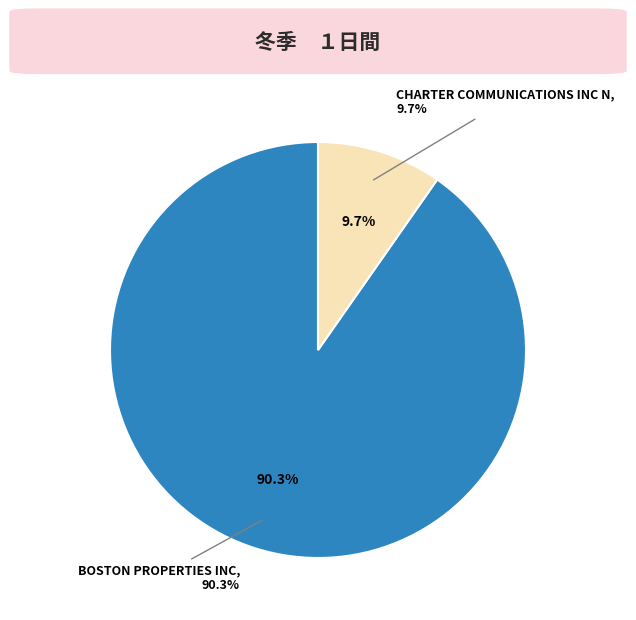

The BOSTON PROPERTIES INC slice represents 90% of the pie. True or false?

True